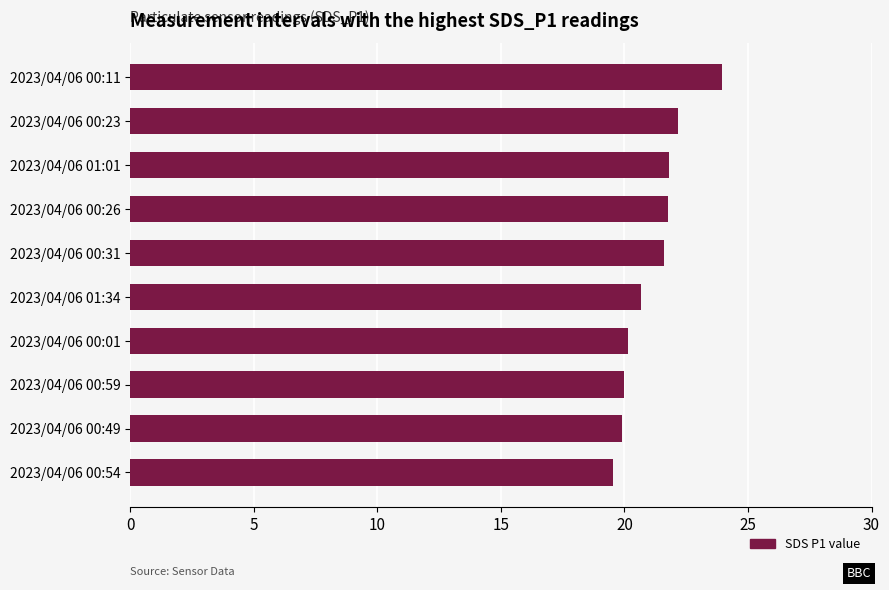

Between 2023/04/06 00:11 and 2023/04/06 01:01, which is larger?

2023/04/06 00:11